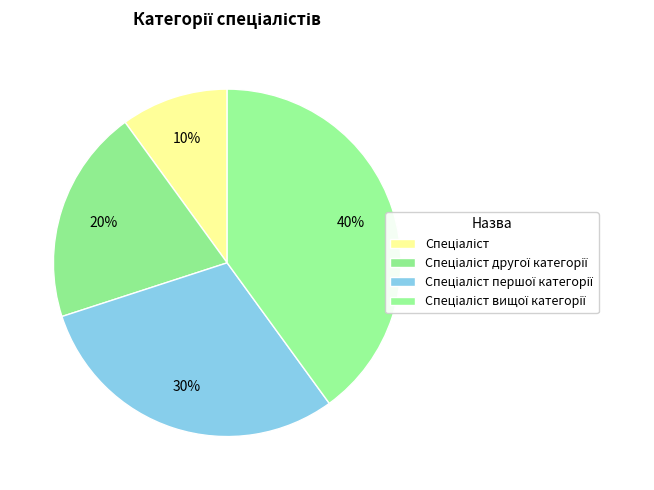

What is the smallest slice in the pie chart?

Спеціаліст